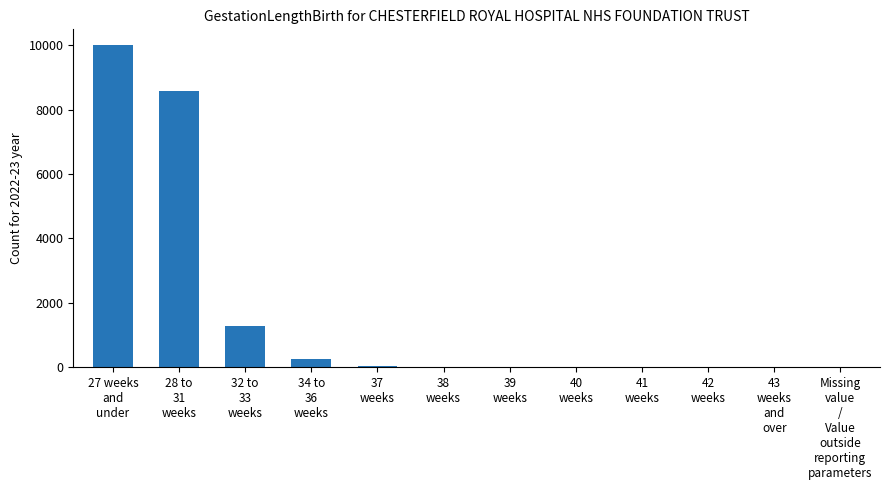

What is the greatest value displayed?

9995